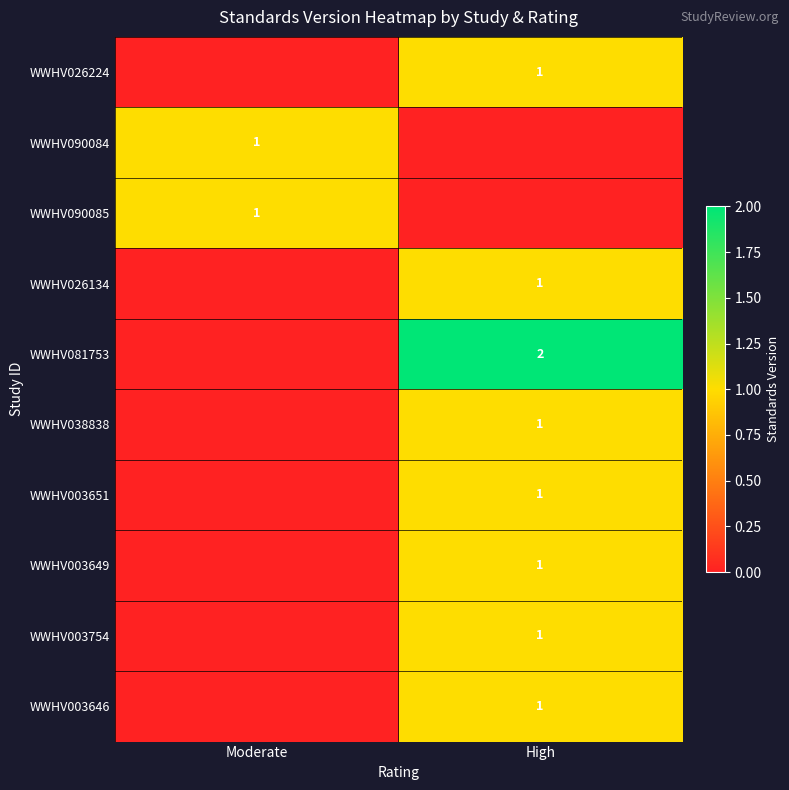

At how many categories does at least one series exceed 0?

2